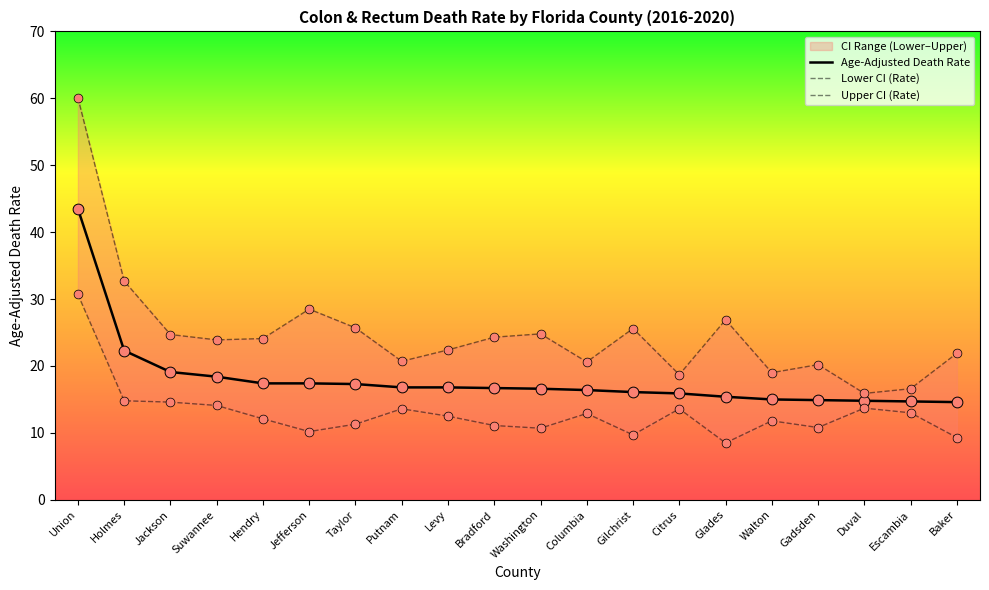

At how many categories does at least one series exceed 55?

1